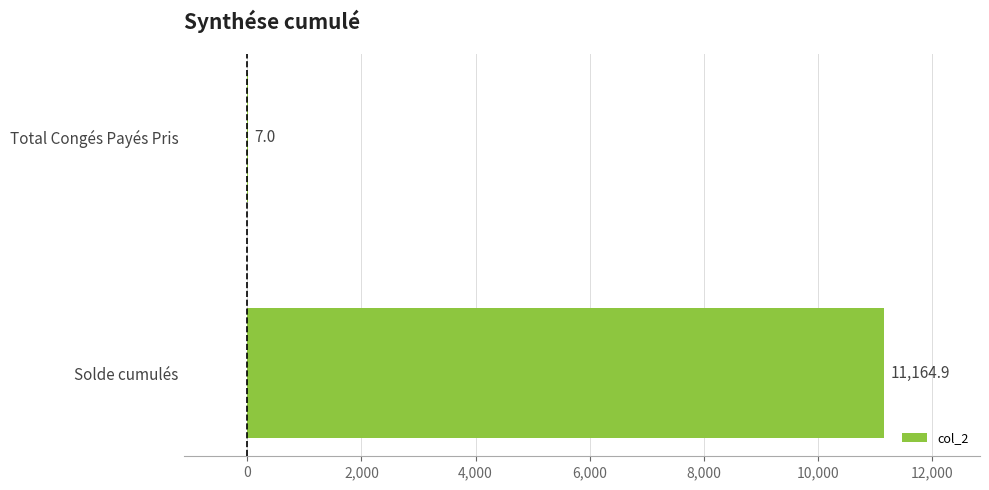

What is the change in value from Solde cumulés to Total Congés Payés Pris?

-11157.9